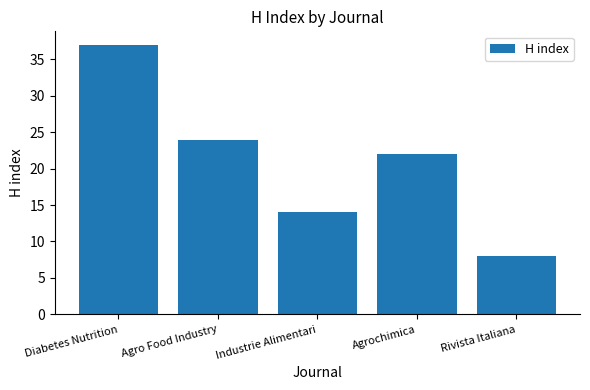

At which label does the data first exceed 22?

Diabetes Nutrition